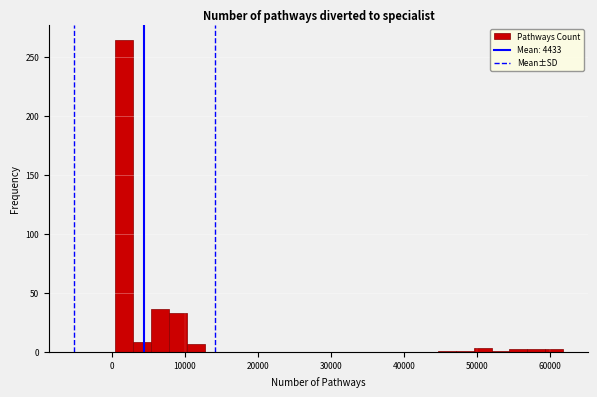

Around what value on the x-axis is the tallest bar? Give the approximate position of its centre, as read against the axis.

2000